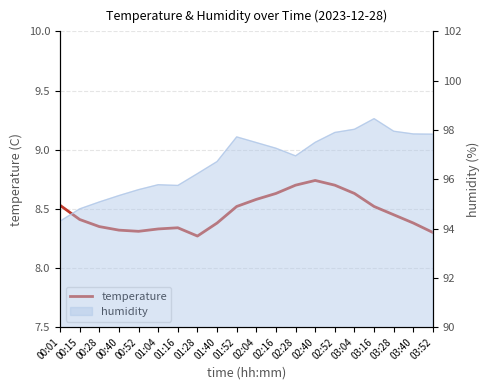

What is the label of the 3rd point from the right?

03:28